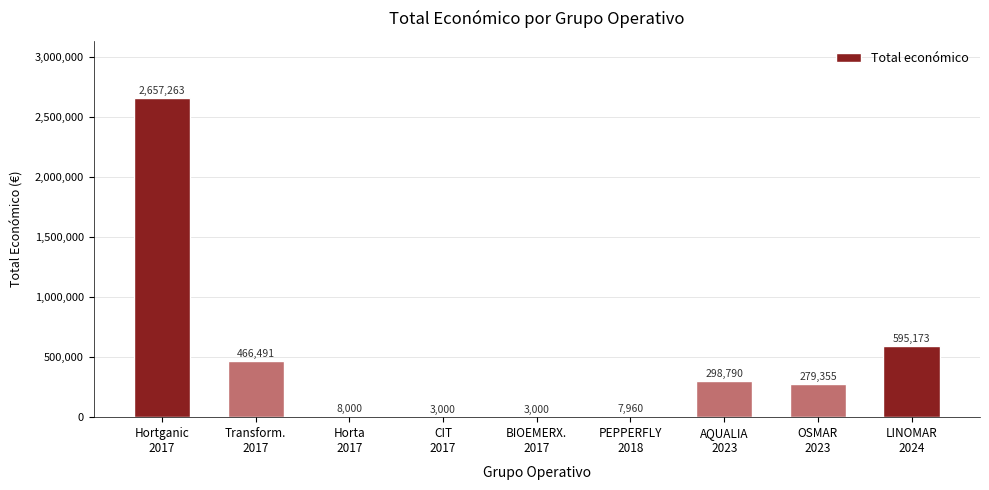

What is the sum of all values?

4319032